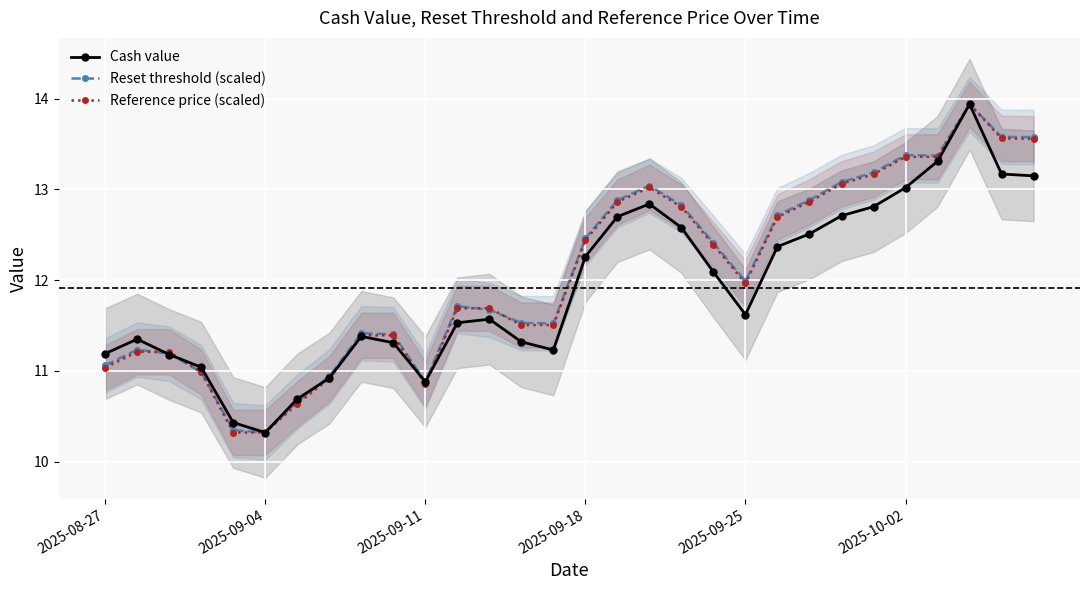

What is the label of the 8th point from the left?

7